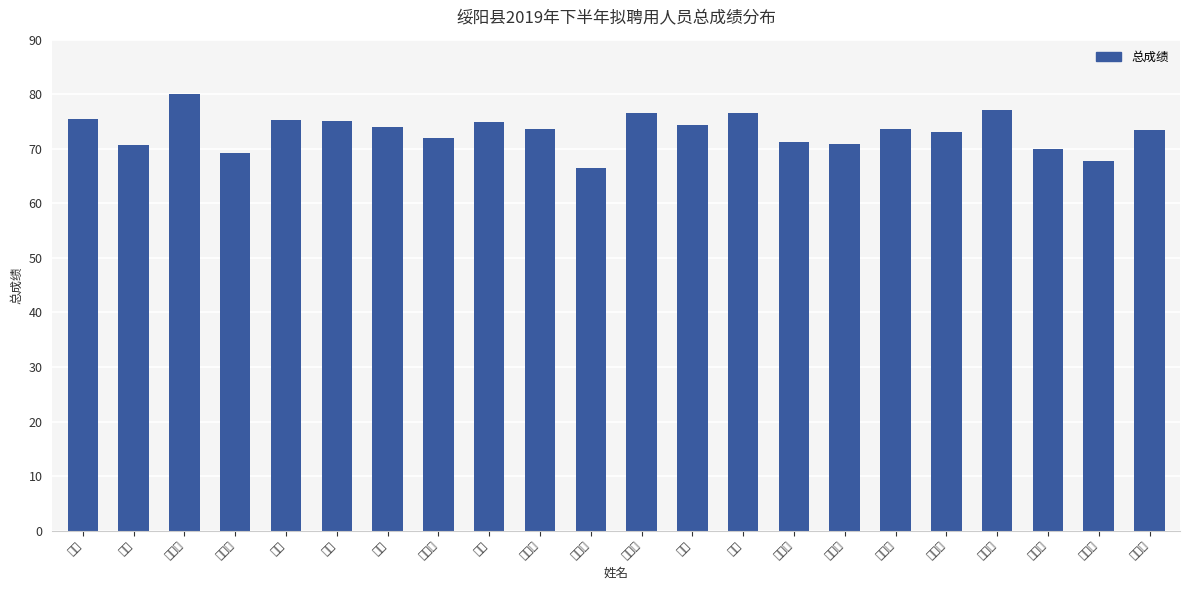

What is the change in value from 刘瑞齐 to 周兴建?

+5.7